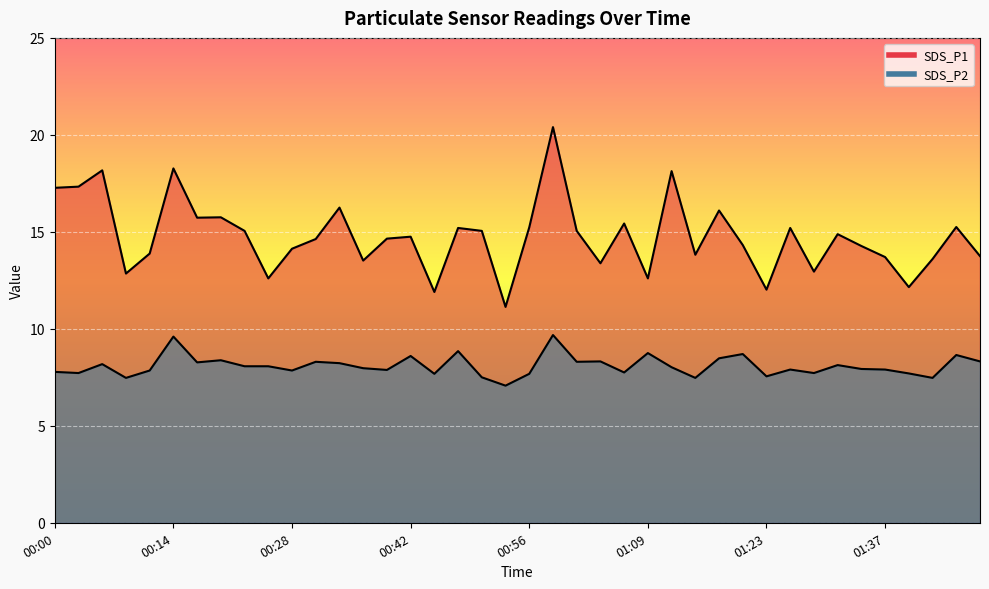

True or false: SDS_P1 and SDS_P2 intersect in this chart.

False